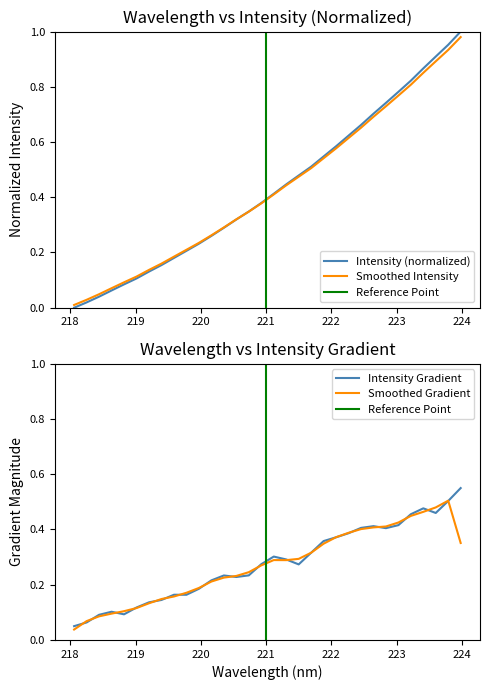

True or false: there are more than 0 points higher than both neighbors.

False